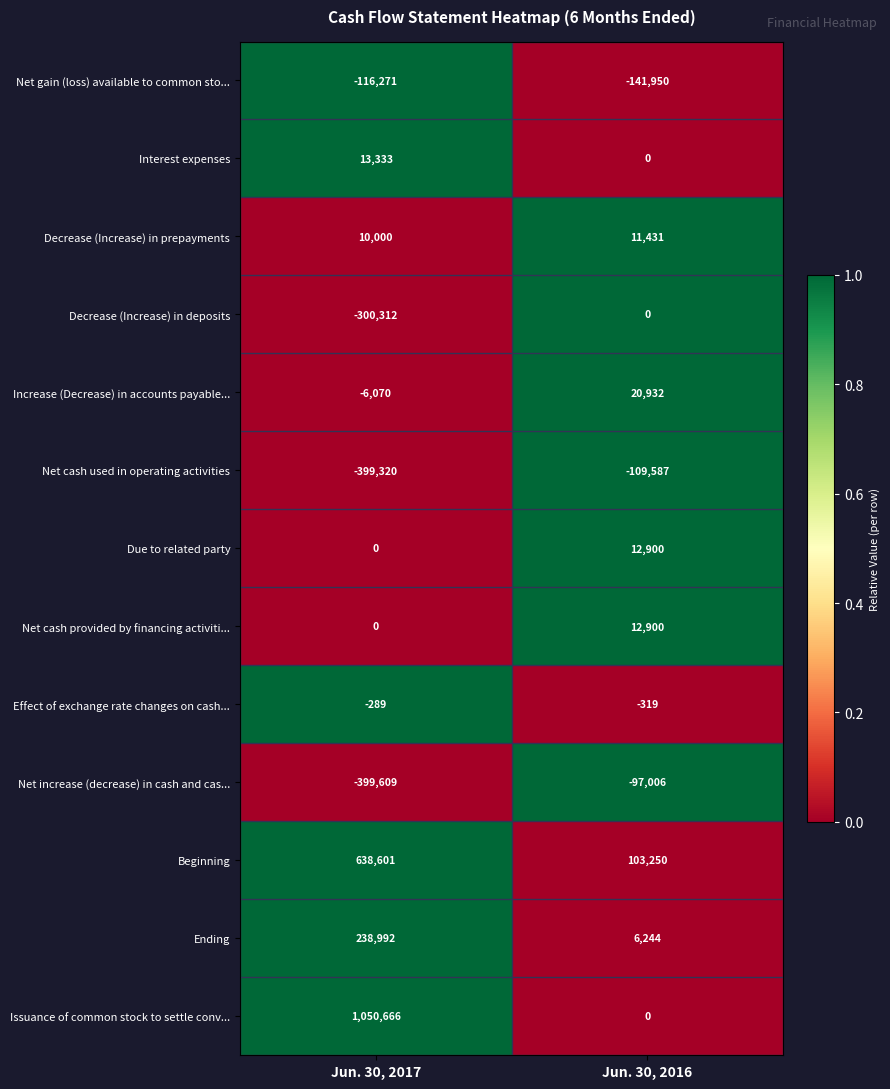

Which category has the highest value in the Decrease (Increase) in deposits series?

Jun. 30, 2016